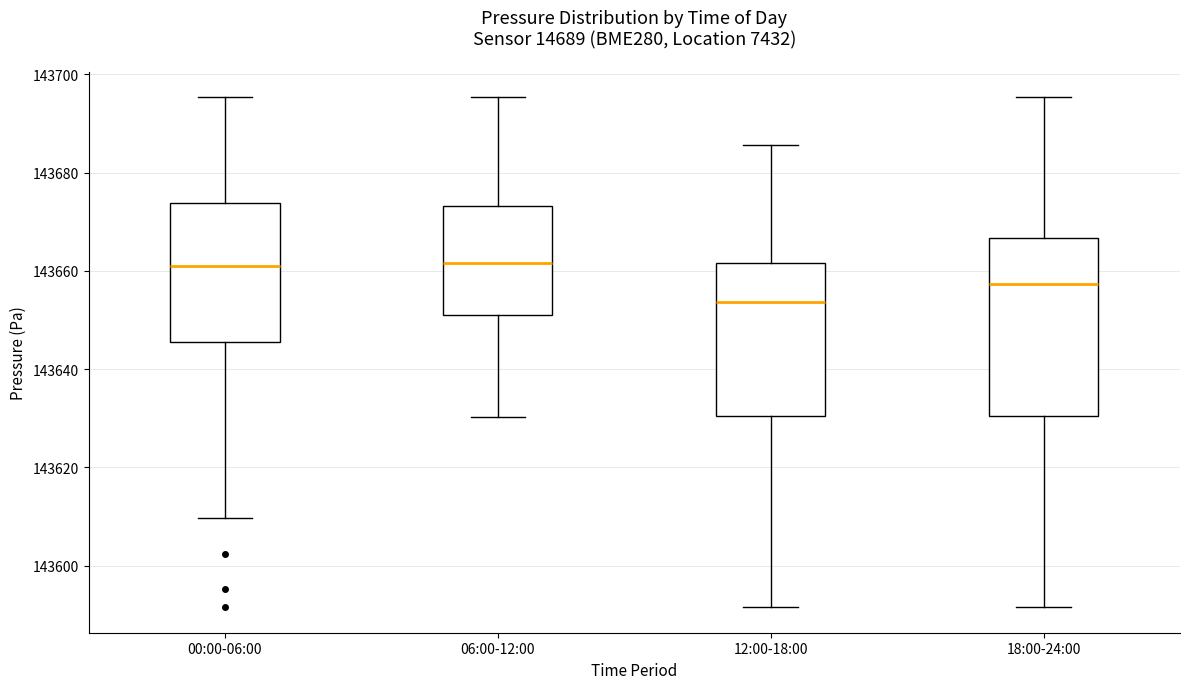

Comparing the boxes themselves (not the whiskers), which one is the tallest?

18:00-24:00